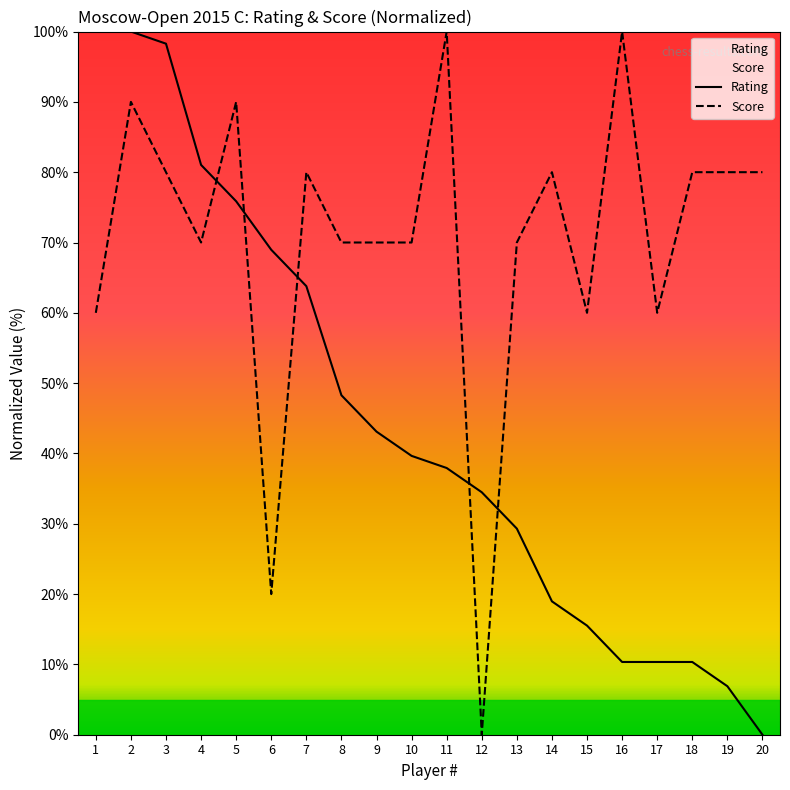

Reading left to right, what are all the values shown in this chart?

Rating: 100.0	100.0	98.3	81.0	75.9	69.0	63.8	48.3	43.1	39.7	37.9	34.5	29.3	19.0	15.5	10.3	10.3	10.3	6.9	0.0
Score: 60.0	90.0	80.0	70.0	90.0	20.0	80.0	70.0	70.0	70.0	100.0	0.0	70.0	80.0	60.0	100.0	60.0	80.0	80.0	80.0